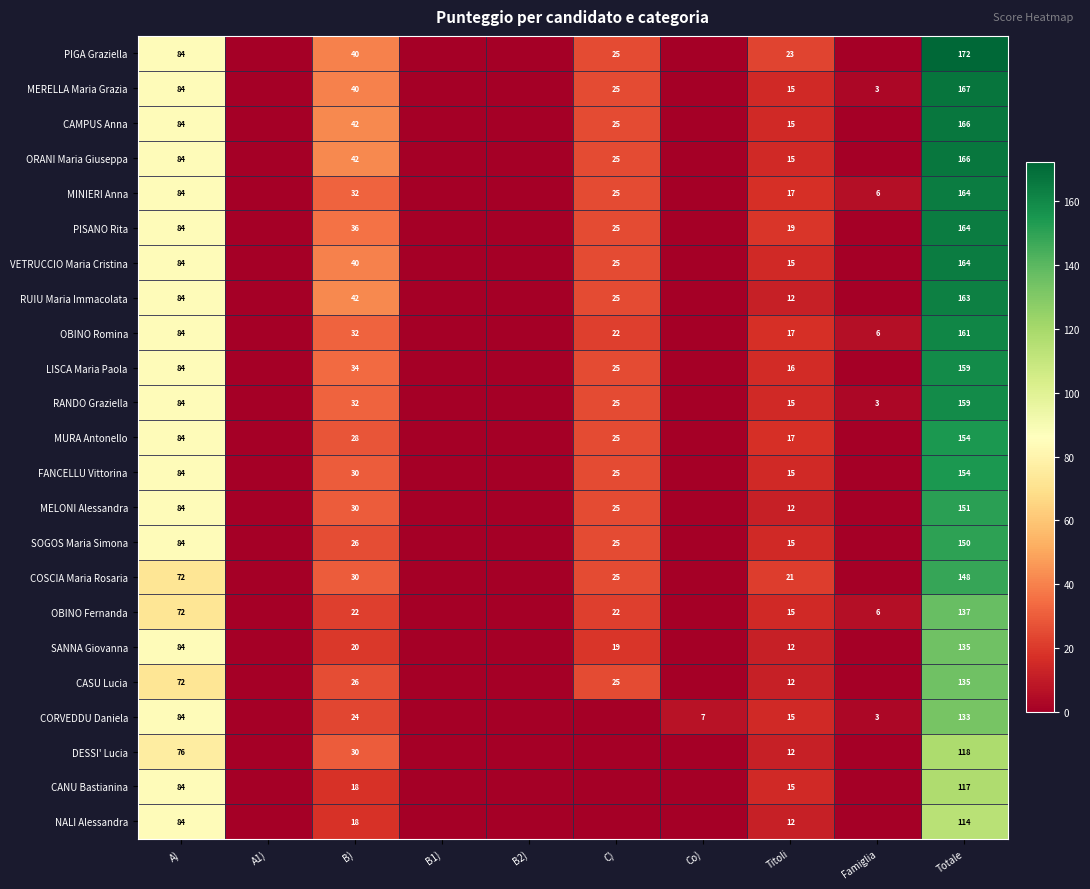

Is it true that SOGOS Maria Simona equals 15 at Titoli?

True